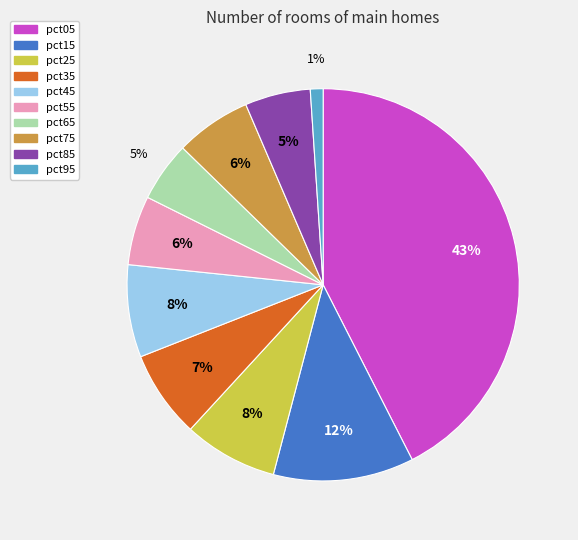

Does any single category account for the majority?

No